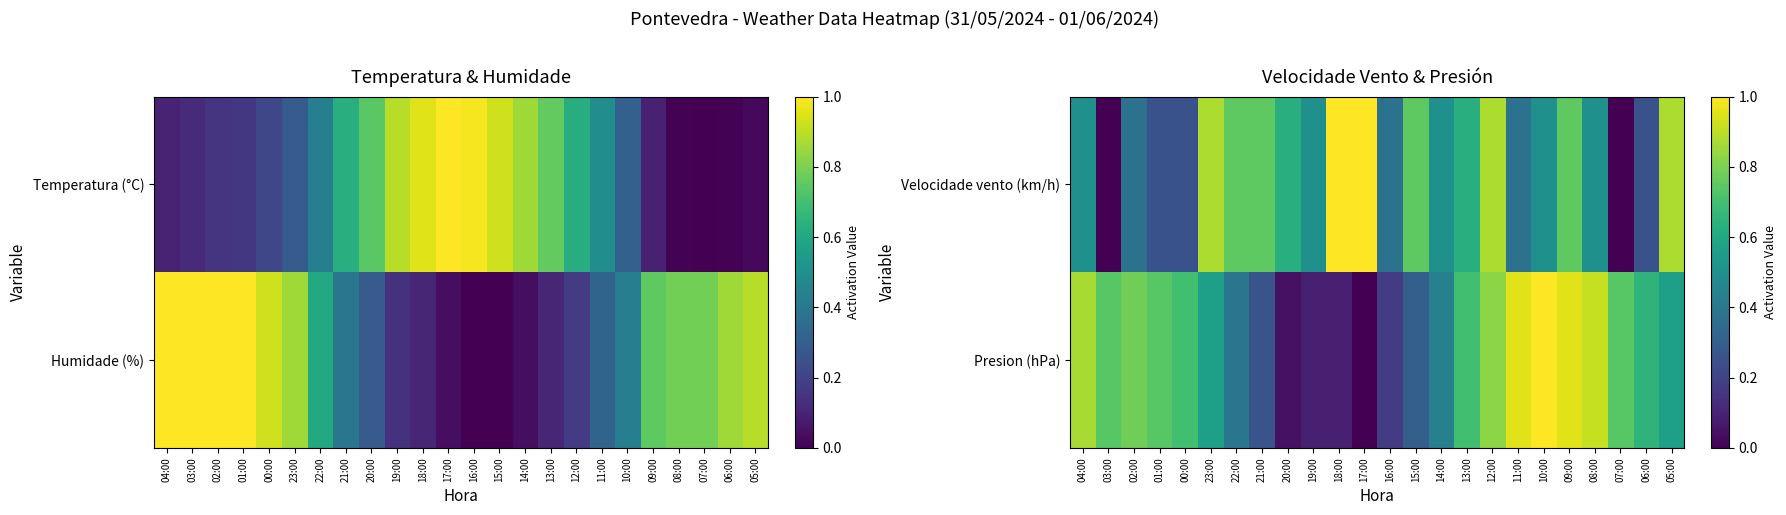

List the labels in order of Presion (hPa) value, smallest first.

17:00, 20:00, 19:00, 18:00, 16:00, 21:00, 15:00, 22:00, 14:00, 23:00, 05:00, 06:00, 00:00, 13:00, 03:00, 01:00, 07:00, 02:00, 12:00, 04:00, 08:00, 11:00, 09:00, 10:00